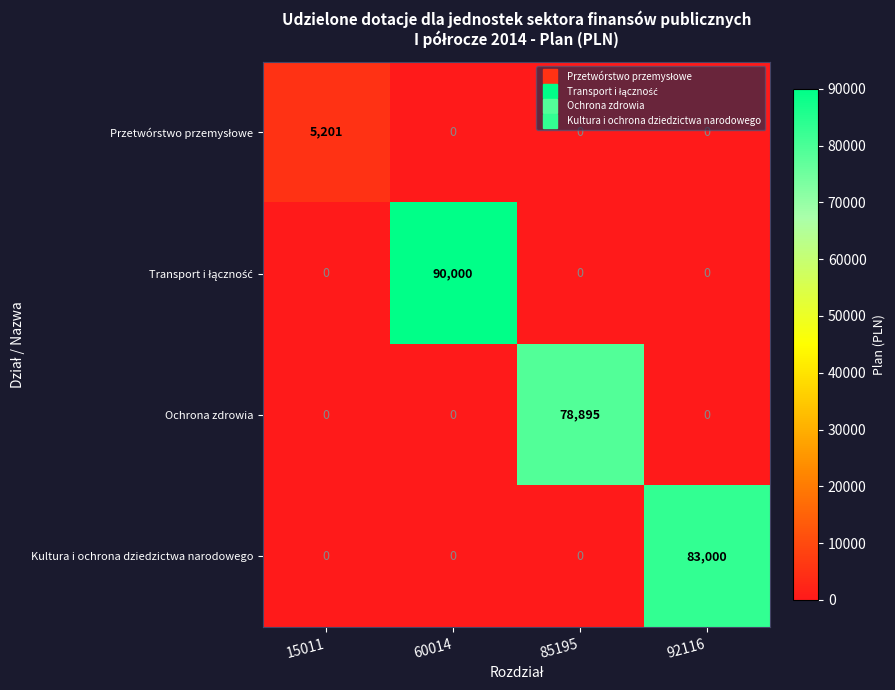

What is the total value across all series at 60014?

90000